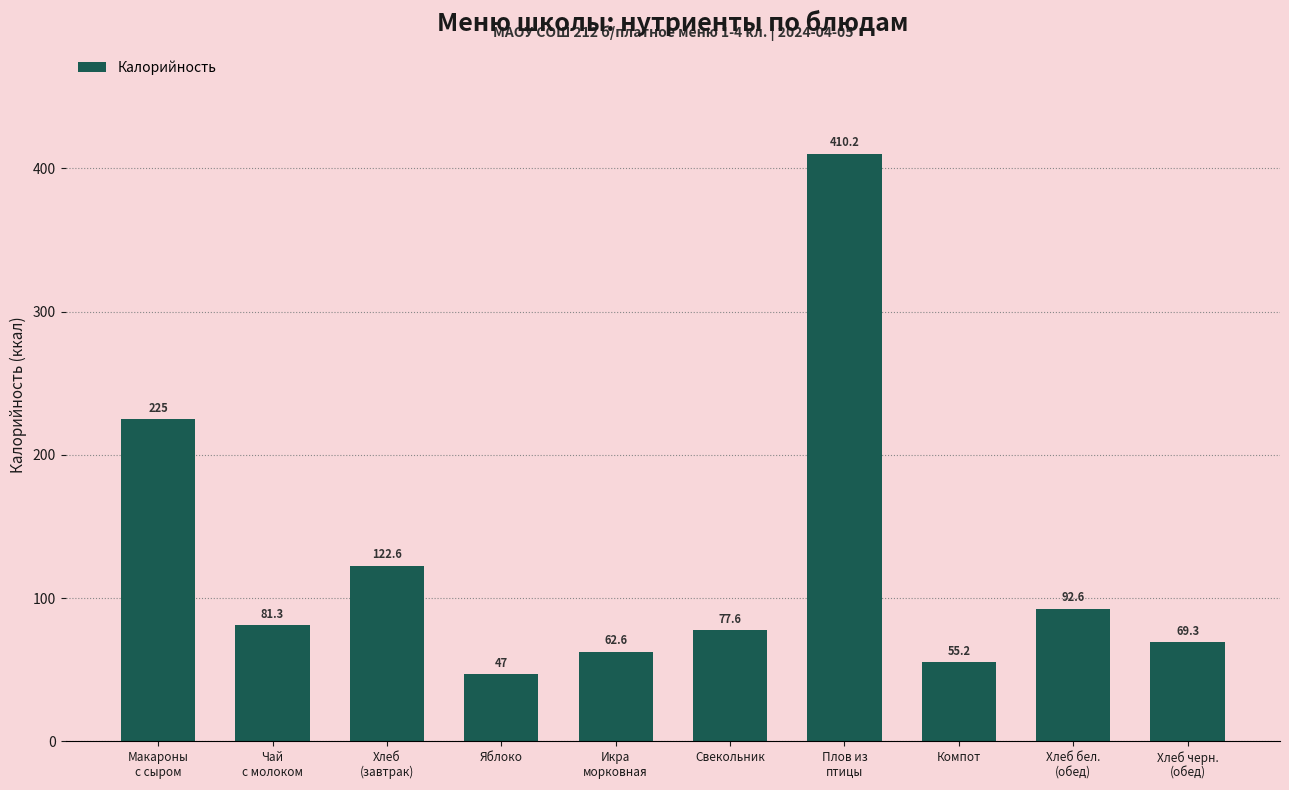

Which category has the highest value across all series?

Плов из
птицы